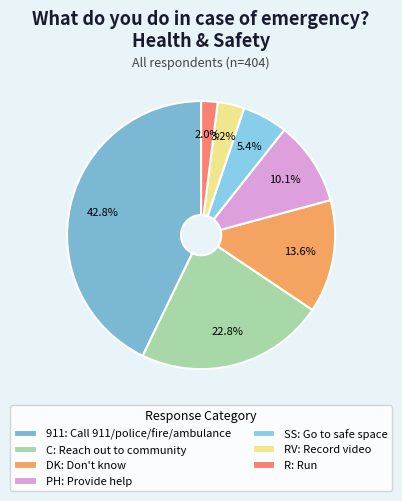

Rank the categories by value from lowest to highest.

R: Run, RV: Record video, SS: Go to safe space, PH: Provide help, DK: Don't know, C: Reach out to community, 911: Call 911/police/fire/ambulance